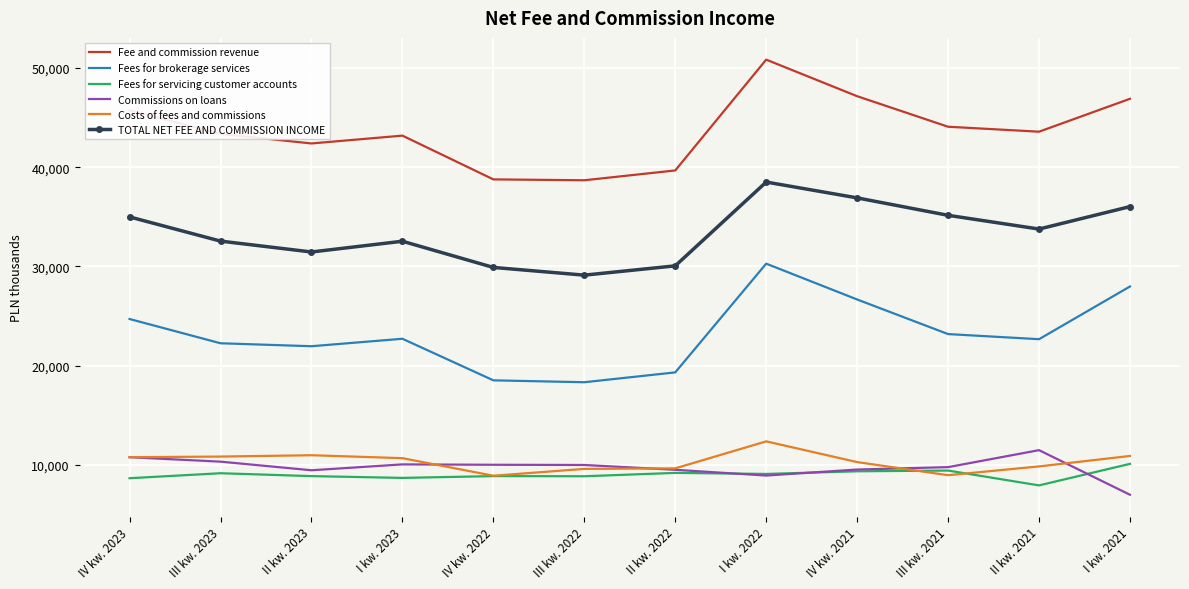

Read the Fees for servicing customer accounts value at II kw. 2021, to the nearest 50.

7900